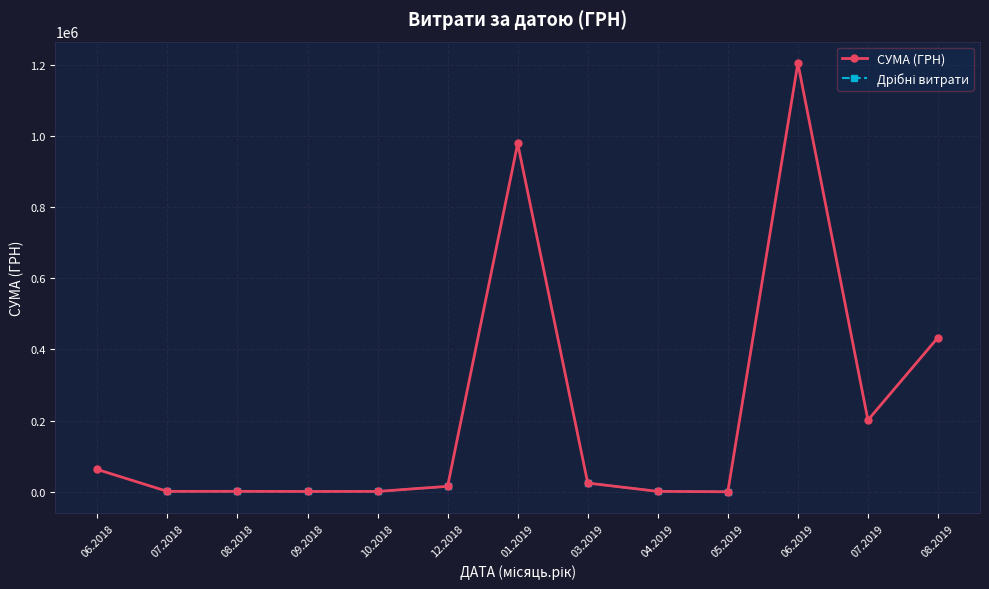

At which label does Дрібні витрати first exceed 1358?

08.2018